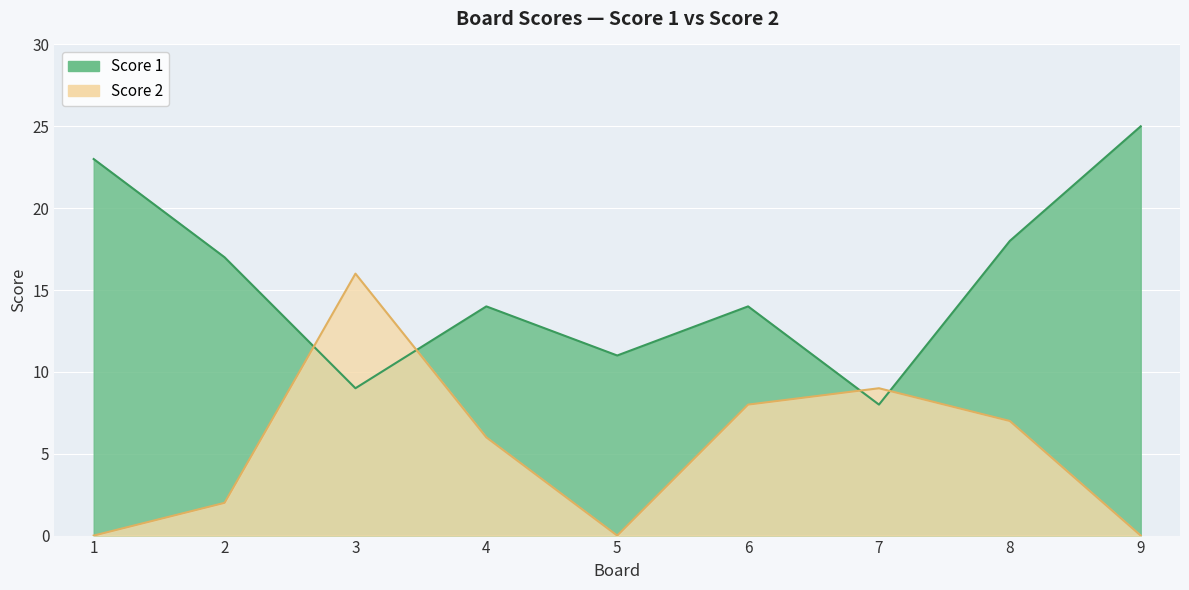

At which label does Score 2 first exceed 6?

3